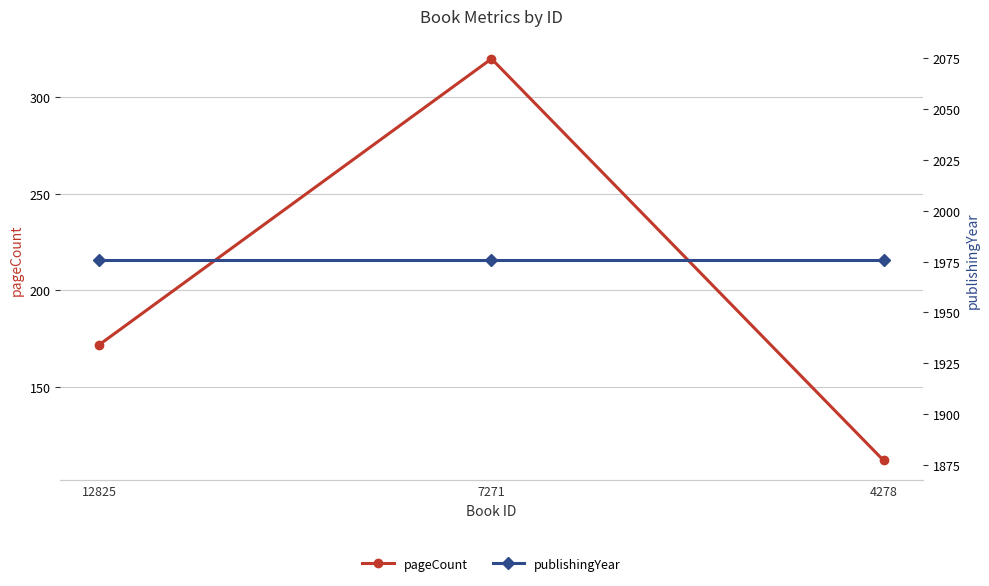

How many data points in pageCount are less than 172?

1